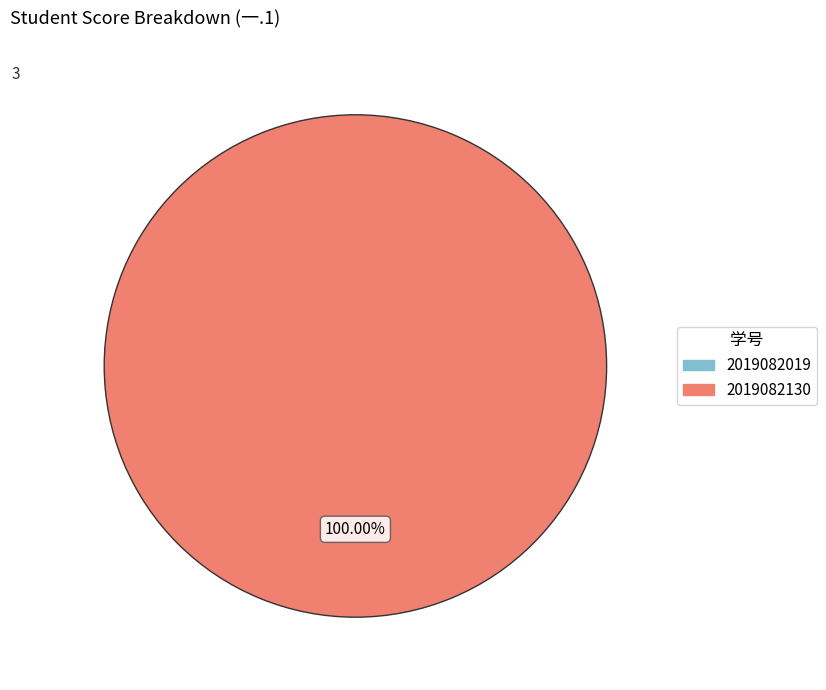

What is the largest slice in the pie chart?

2019082130